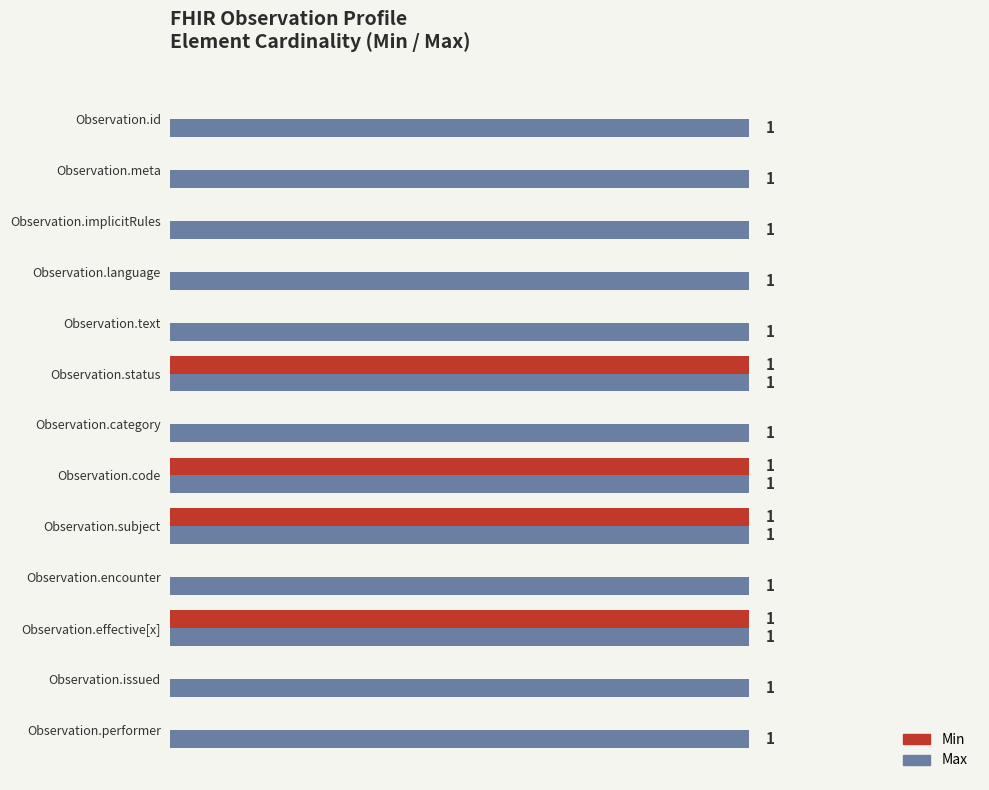

Is the value of Min at Observation.implicitRules greater than the value of Max at Observation.performer?

No